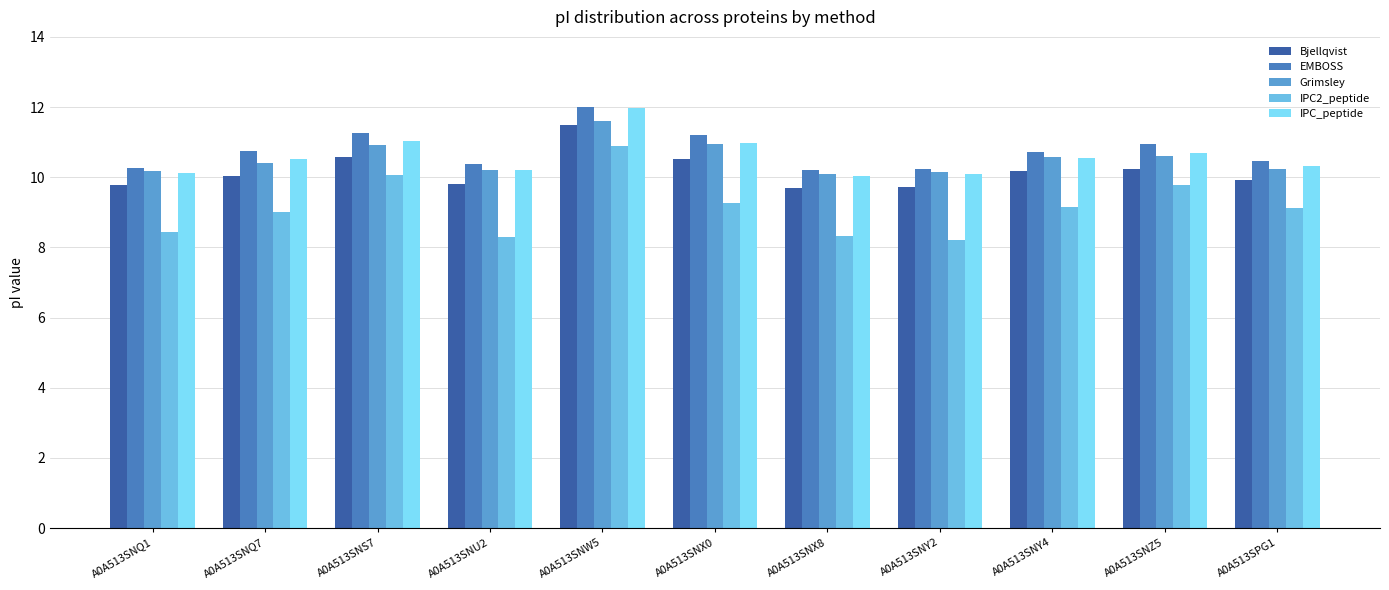

What is the smallest value displayed?

8.2